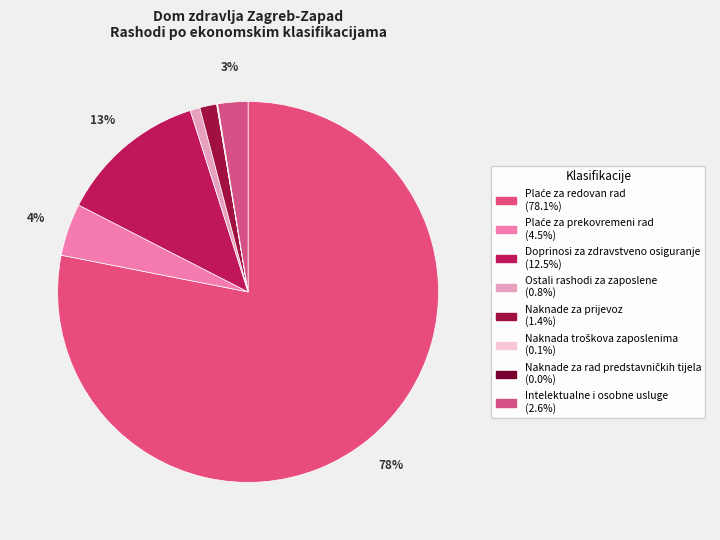

Does Ostali rashodi za zaposlene account for over 50% of the chart?

No